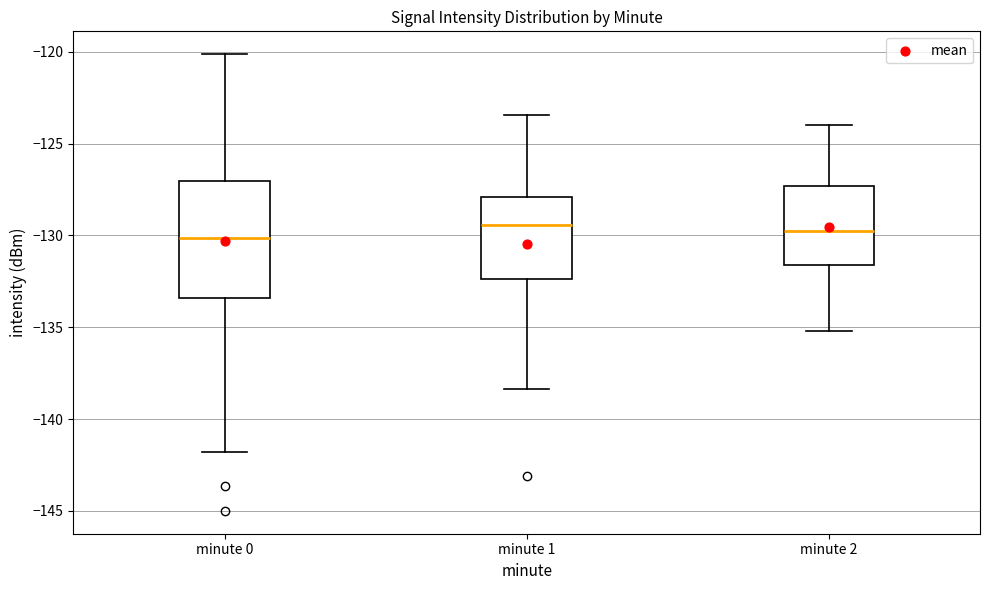

Reading left to right, transcribe this box plot: for each box, give where its median line is, the range the box spans, and where its two whiskers end, as read against the y-axis. The values are not printed on the chart, so give them approximately, as read against the axis.

minute 0: median -130.0, box -133.5 to -127.0, whiskers -142.0 to -120.0
minute 1: median -129.5, box -132.5 to -128.0, whiskers -138.5 to -123.5
minute 2: median -130.0, box -131.5 to -127.5, whiskers -135.0 to -124.0